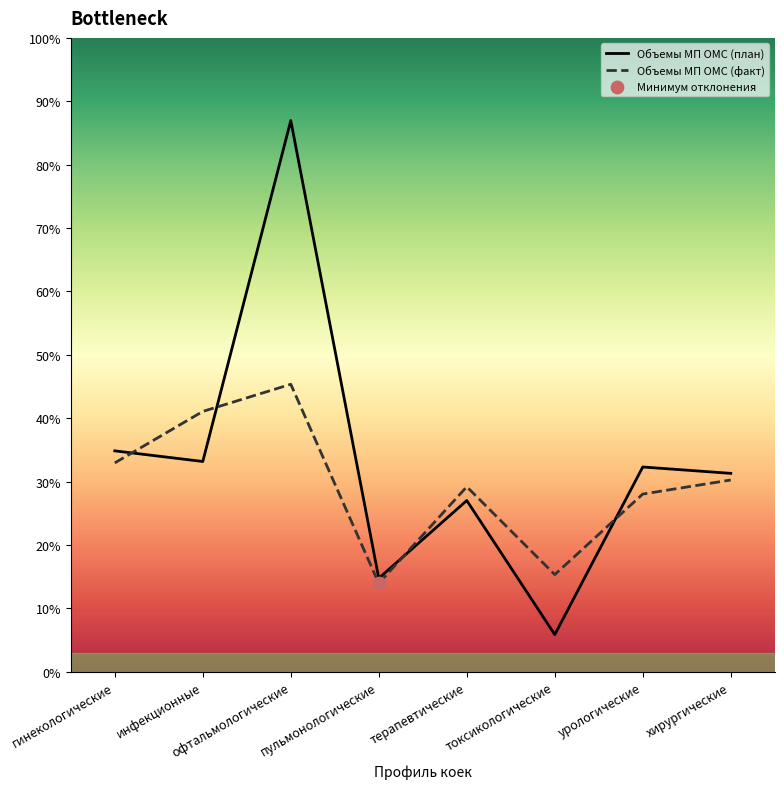

Which series has the largest total across all categories?

Объемы МП ОМС (план)